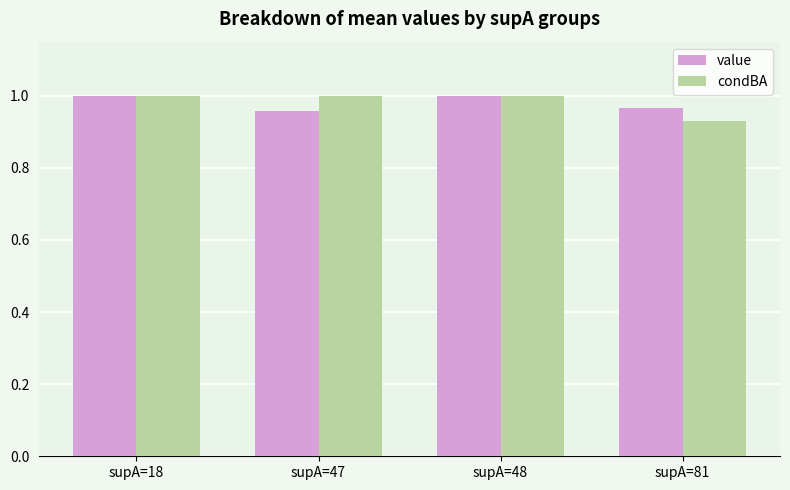

What is the difference between the maximum and minimum values in the condBA series?

0.1